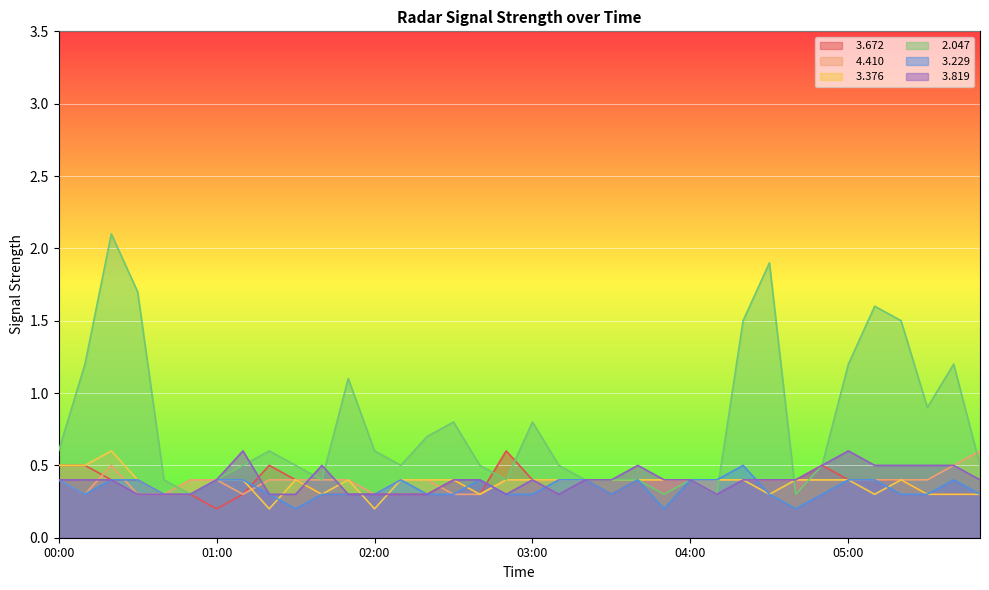

Is the value of   3.376 at 04:20 greater than the value of   2.047 at 02:20?

No